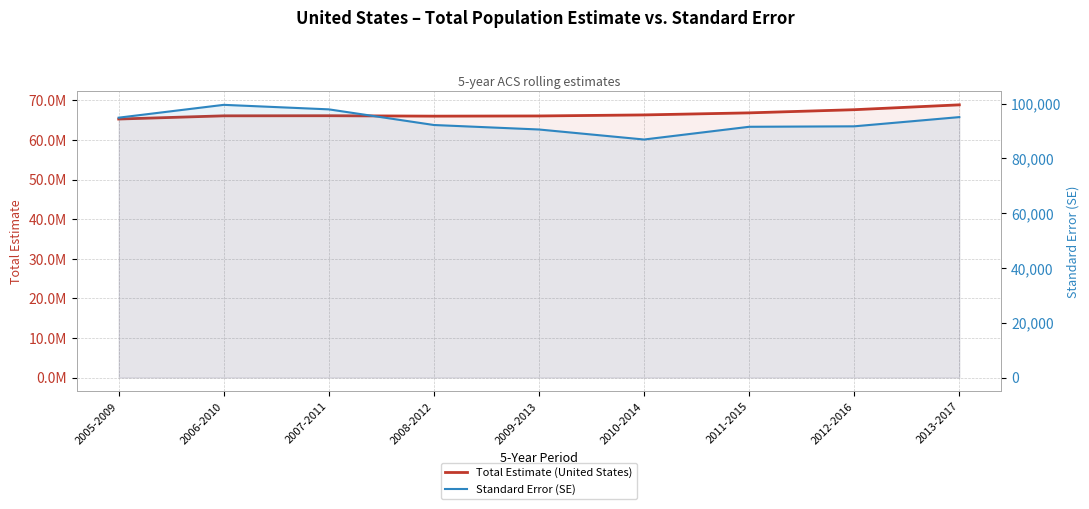

True or false: Standard Error (SE) and Total Estimate (United States) intersect in this chart.

False